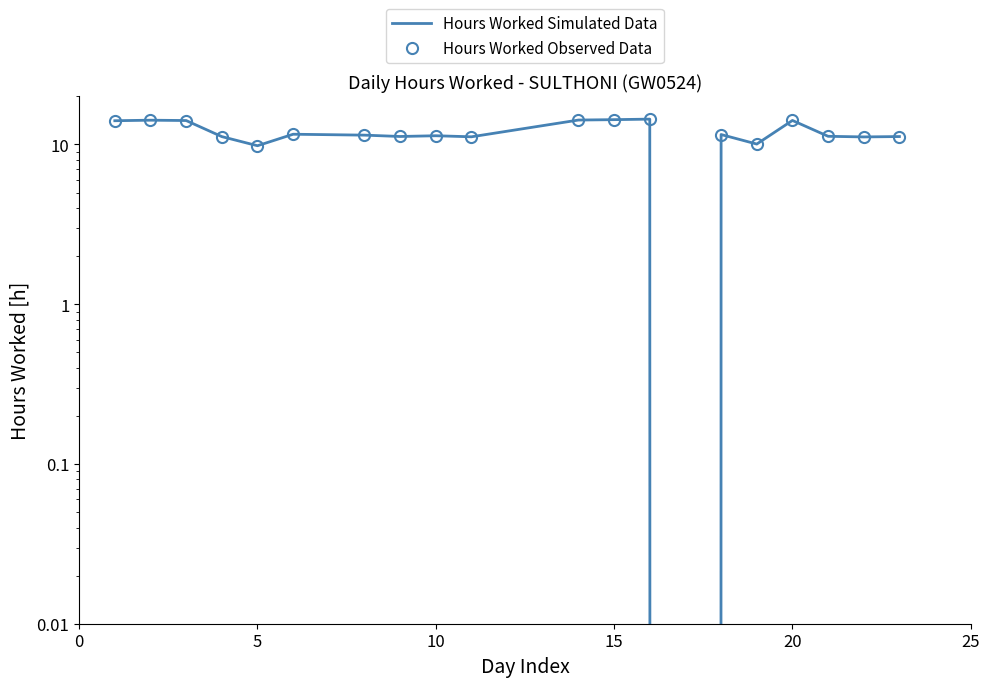

How many lines are shown in the chart?

2